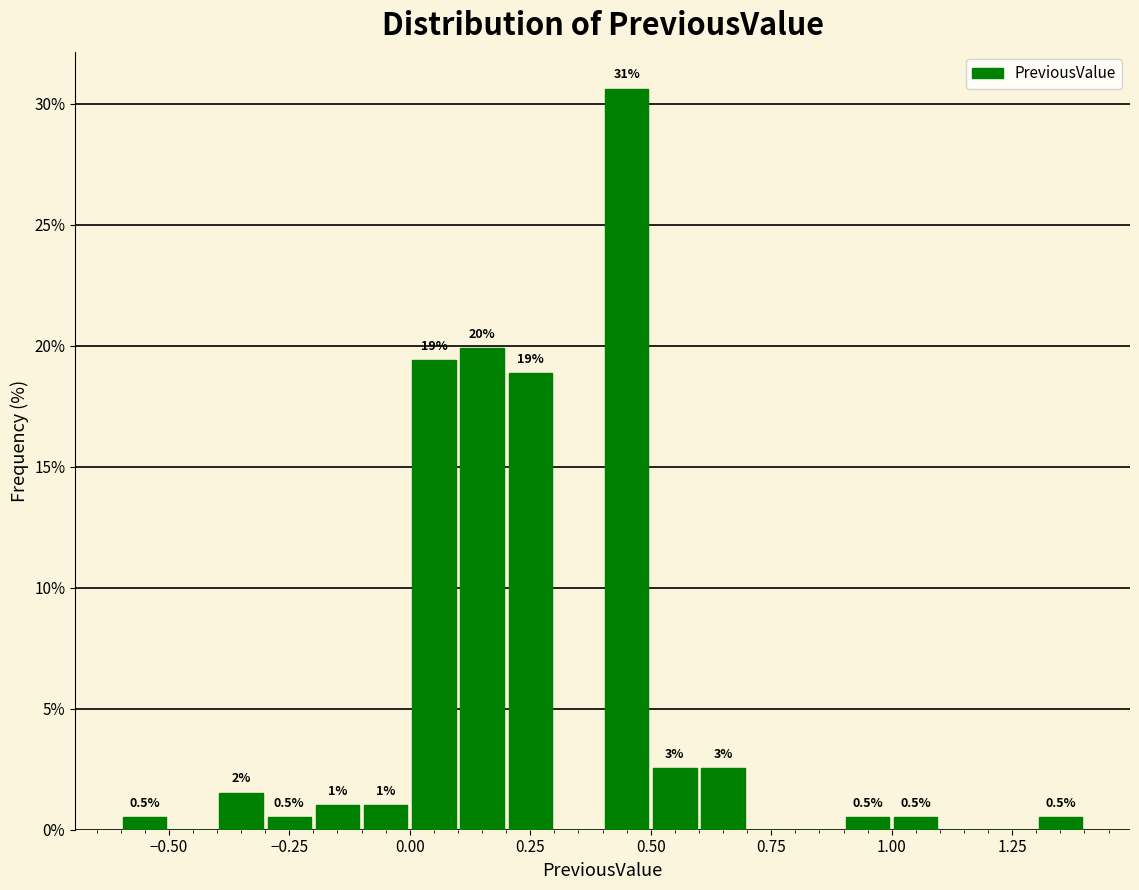

Around what value on the x-axis is the tallest bar? Give the approximate position of its centre, as read against the axis.

0.45